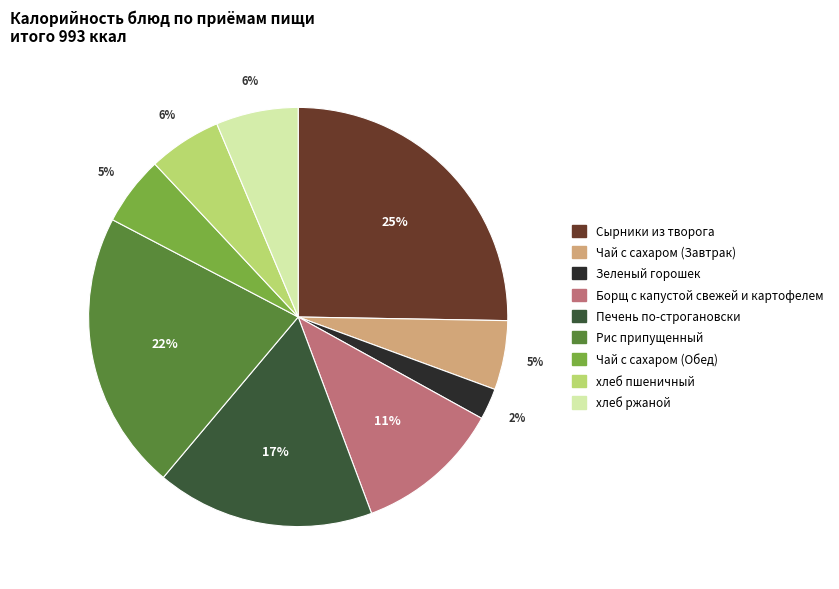

To the nearest percent, what percentage of the pie is хлеб пшеничный?

6%